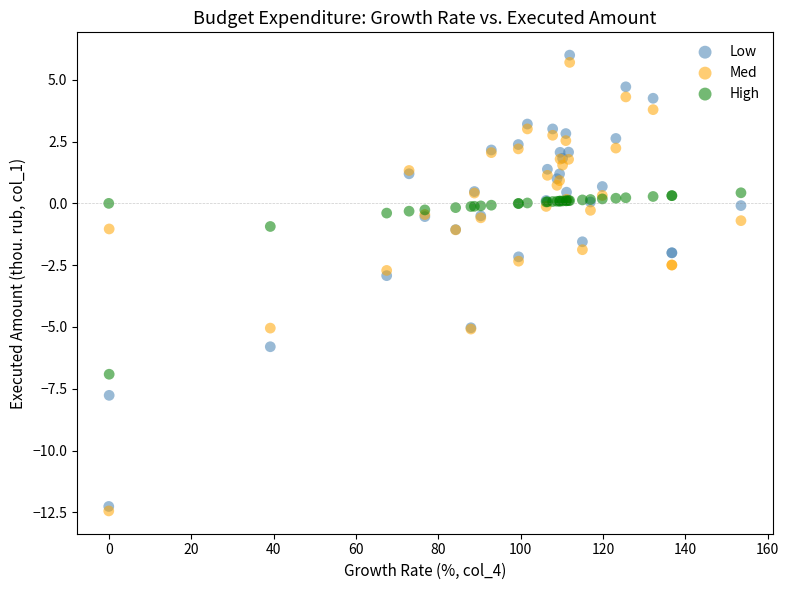

What are all the series names shown in the legend?

Low, Med, High